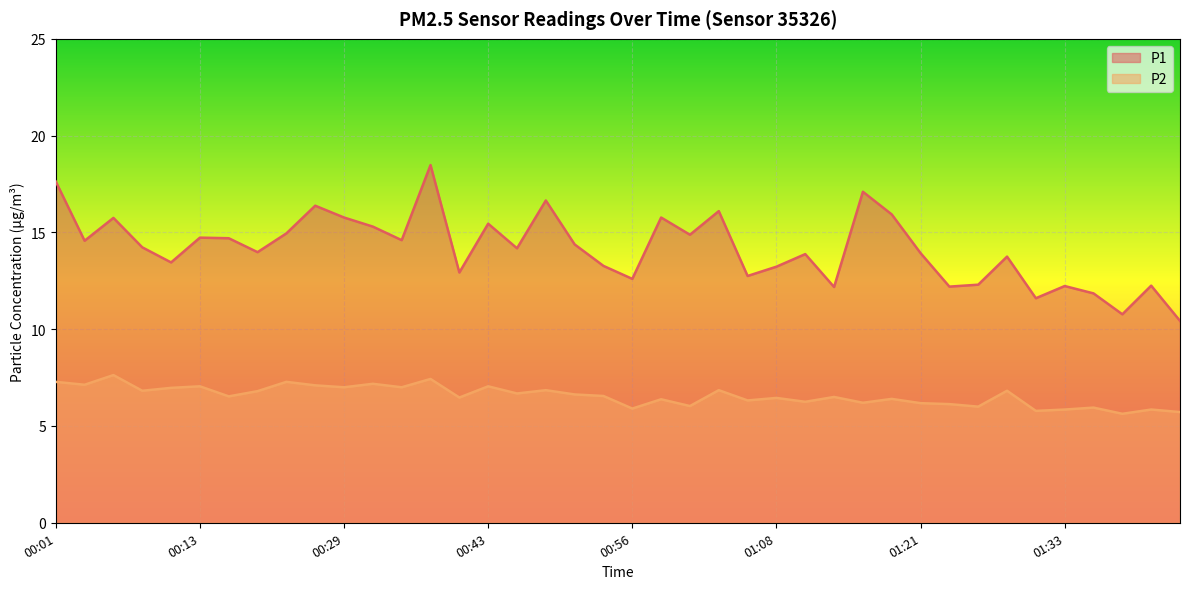

What are all the series names shown in the legend?

P1, P2